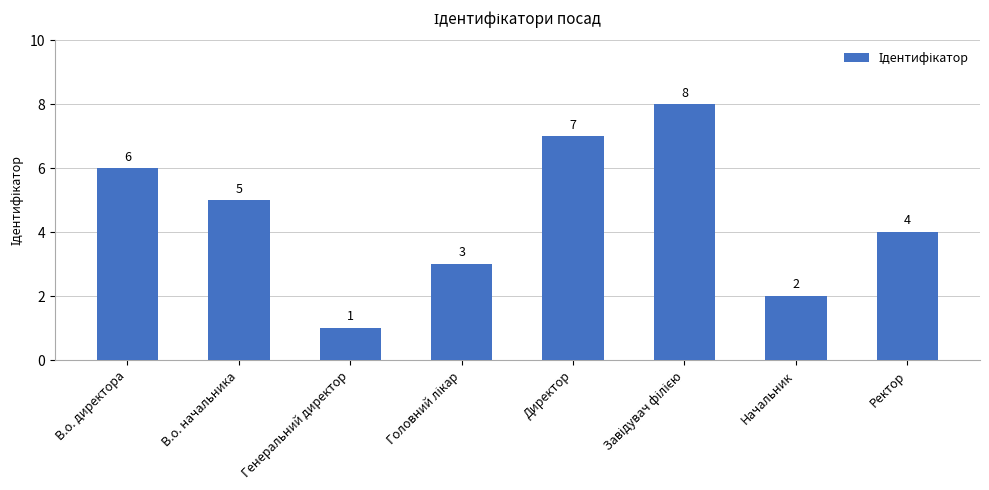

What is the label of the 7th bar from the right?

В.о. начальника